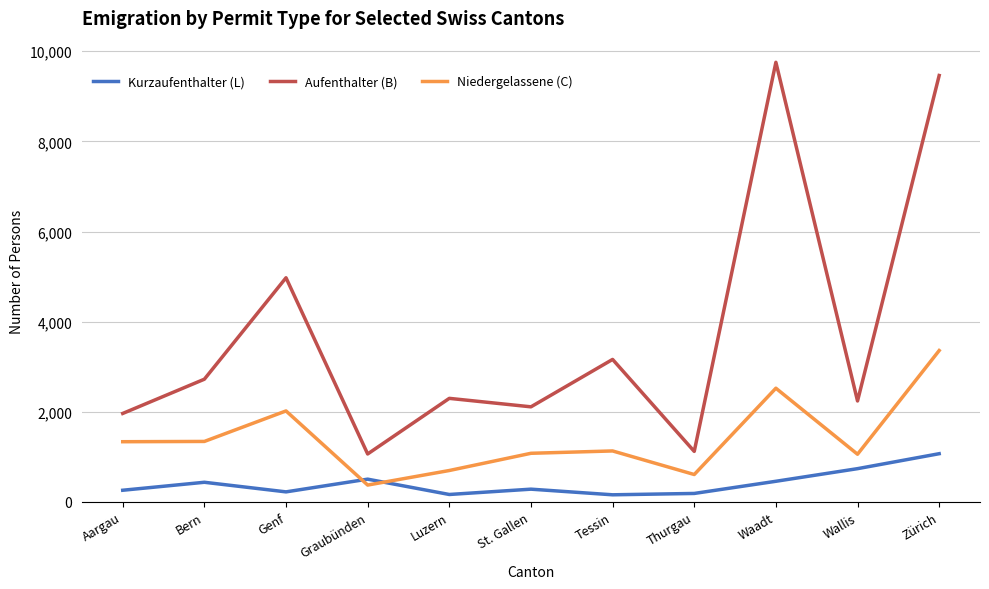

At which category does Niedergelassene (C) reach its first local peak?

Genf